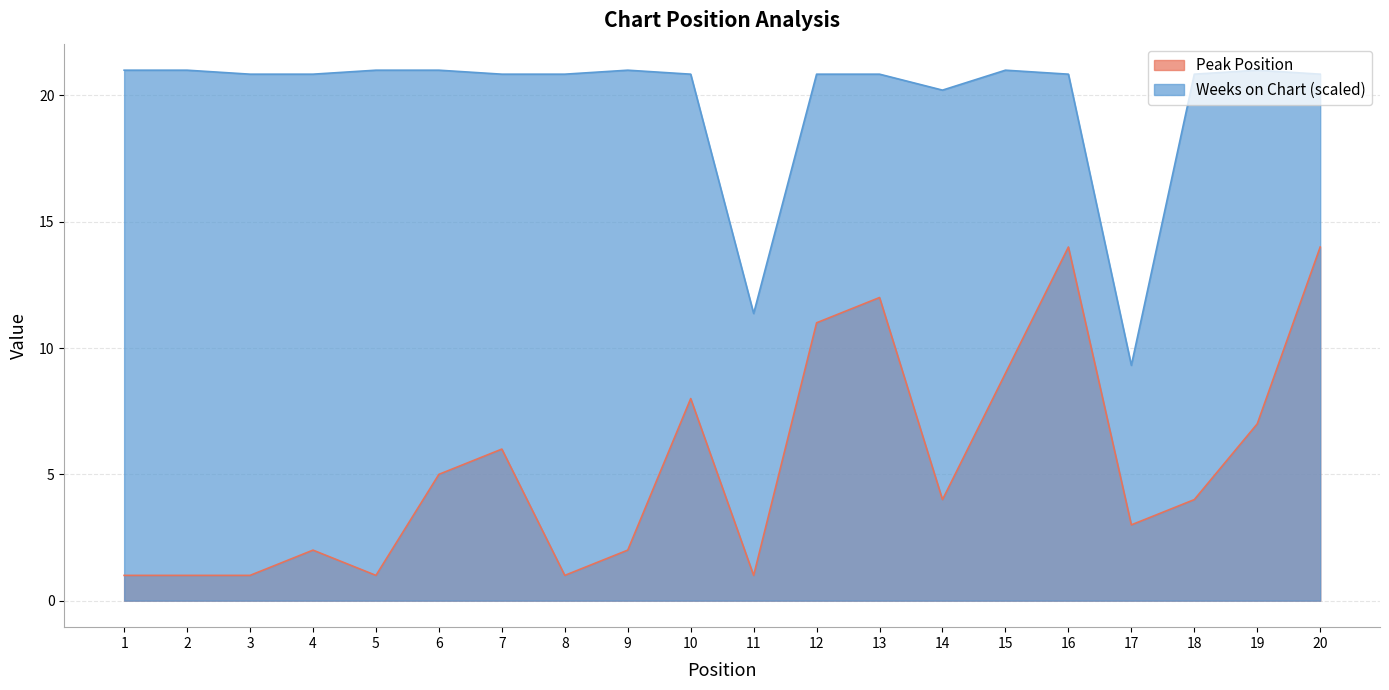

What are all the series names shown in the legend?

Peak Position, Weeks on Chart (scaled)